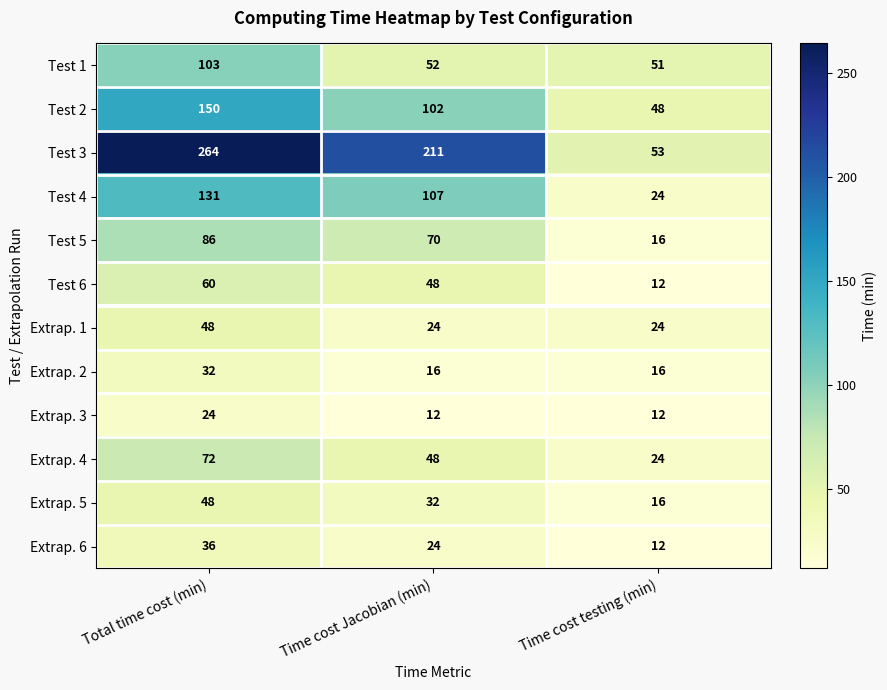

At which label does Test 2 reach its peak?

Total time cost (min)